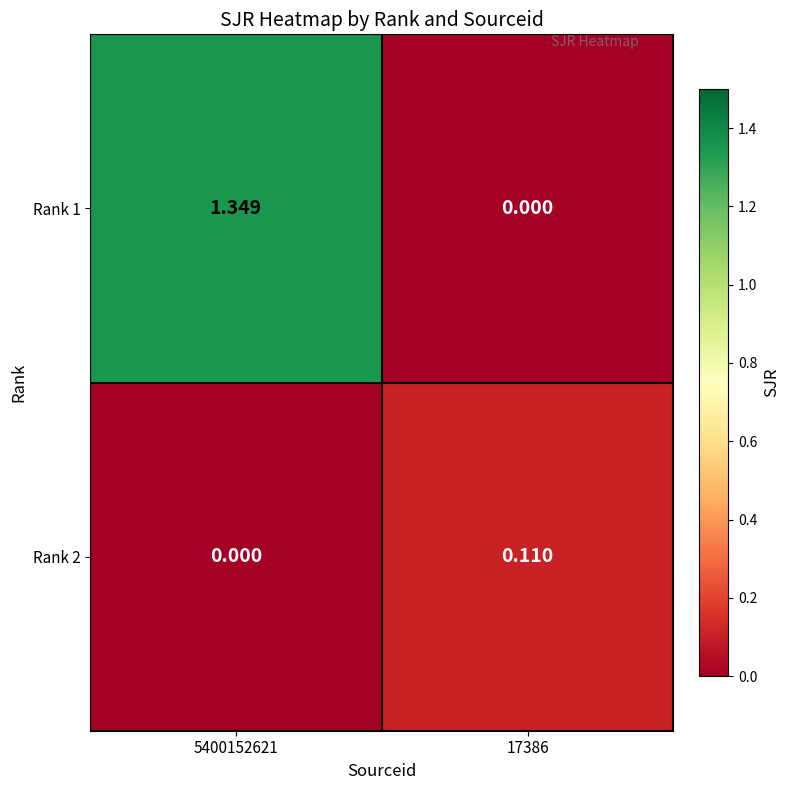

Which series has the largest range (max minus min)?

Rank 1